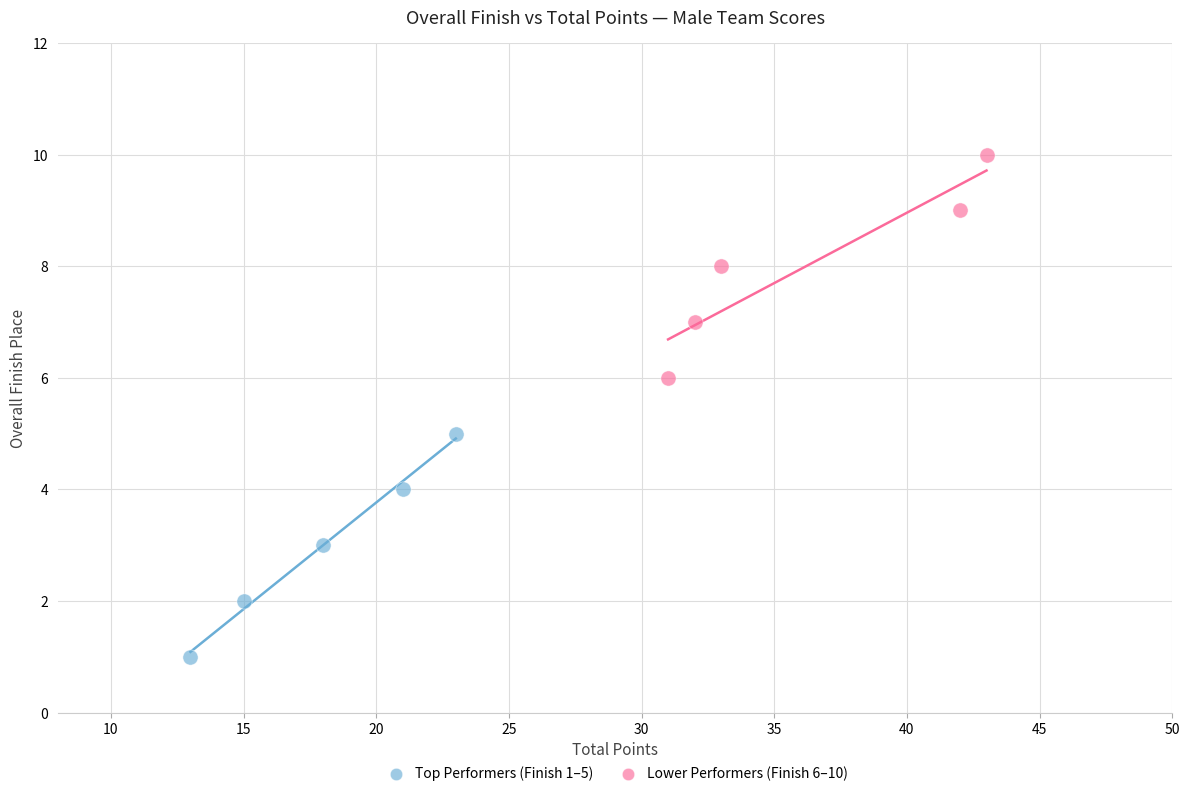

Which series reaches the maximum Y coordinate?

Lower Performers (Finish 6–10)